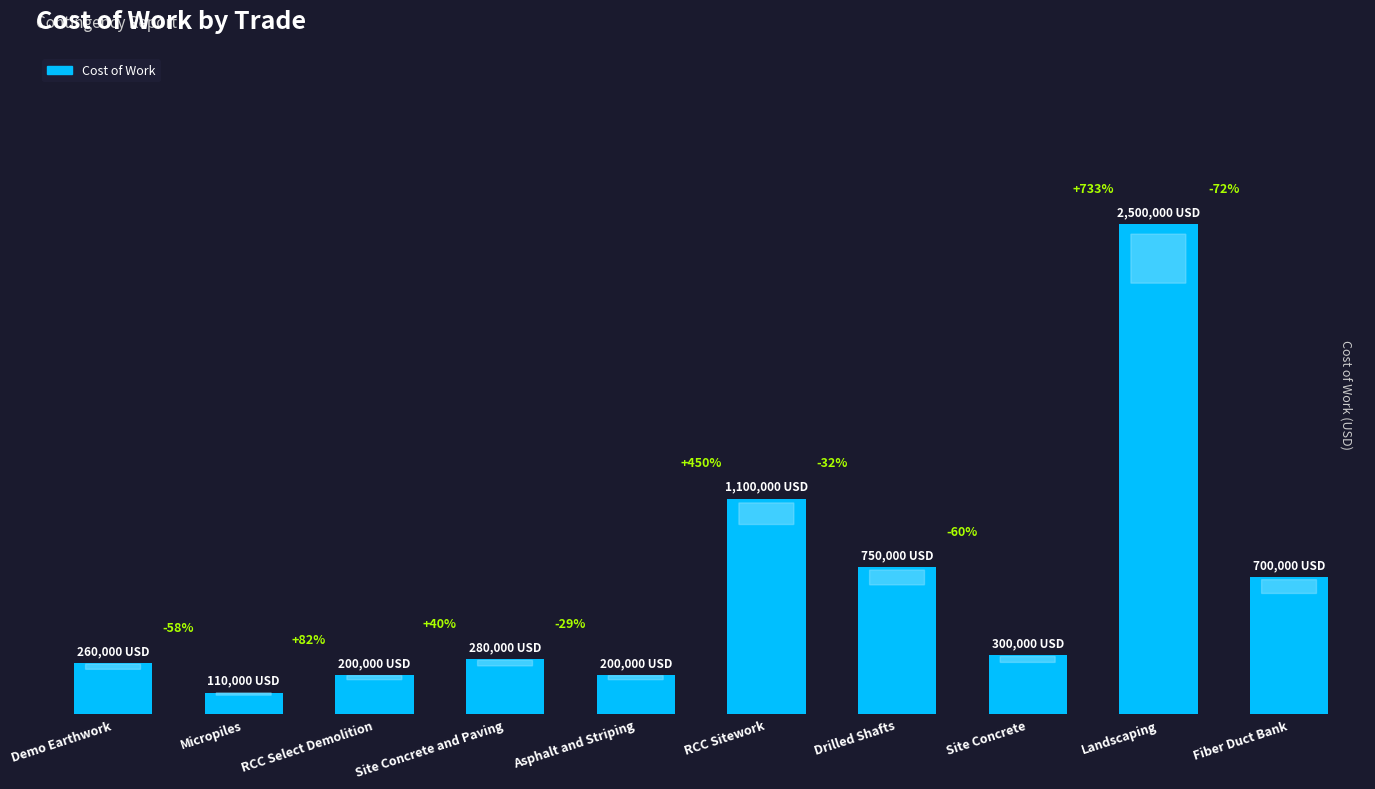

Which has a higher value, Site Concrete and Paving or RCC Sitework?

RCC Sitework